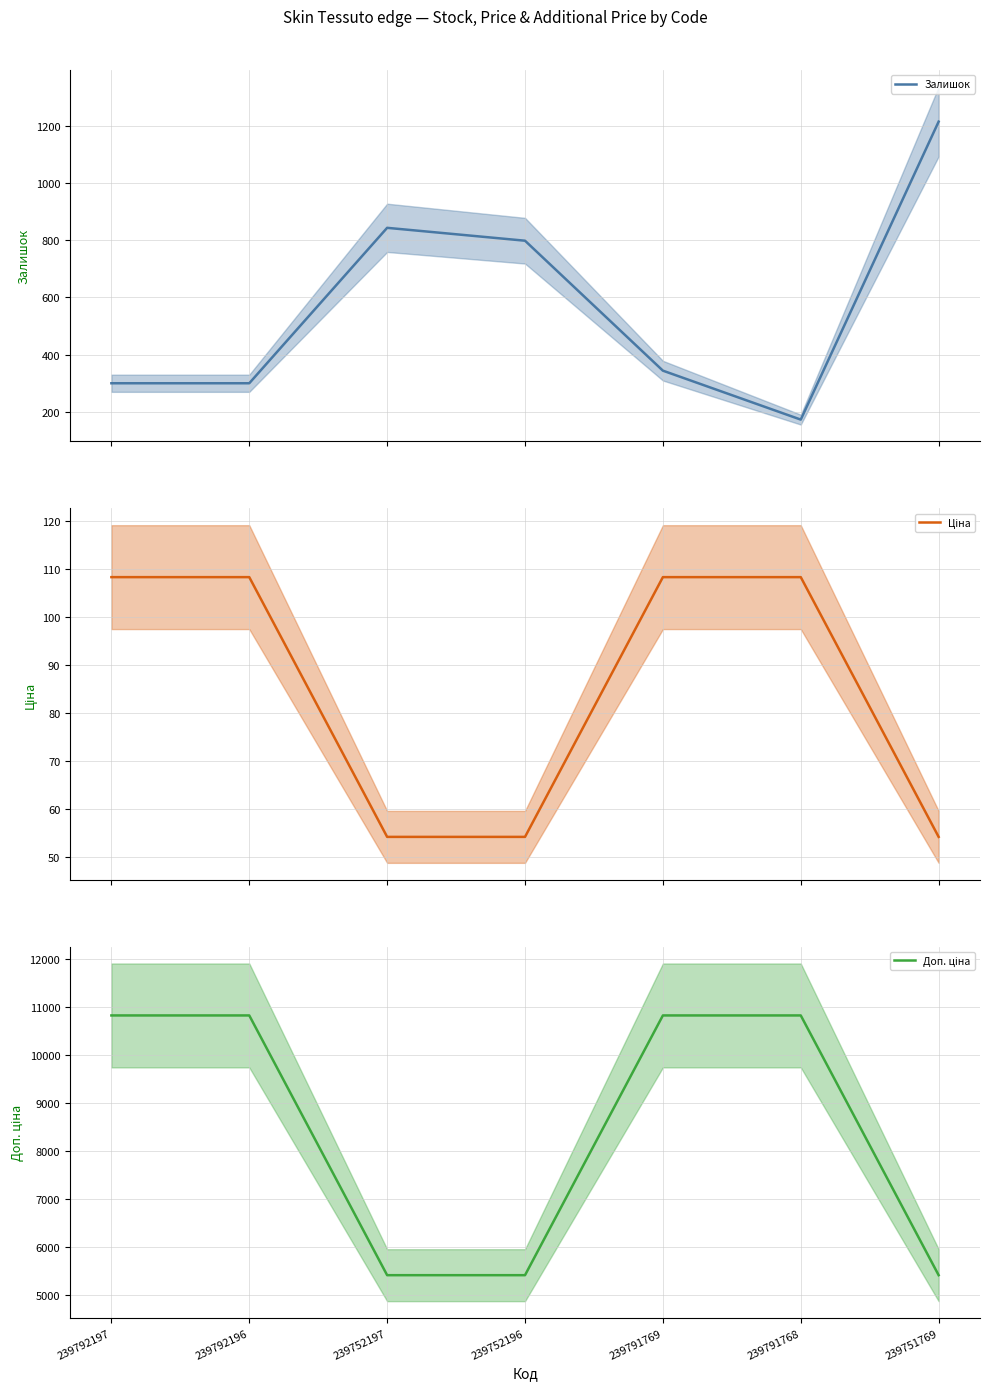

What is the total value across all series at 239791768?

11108.3